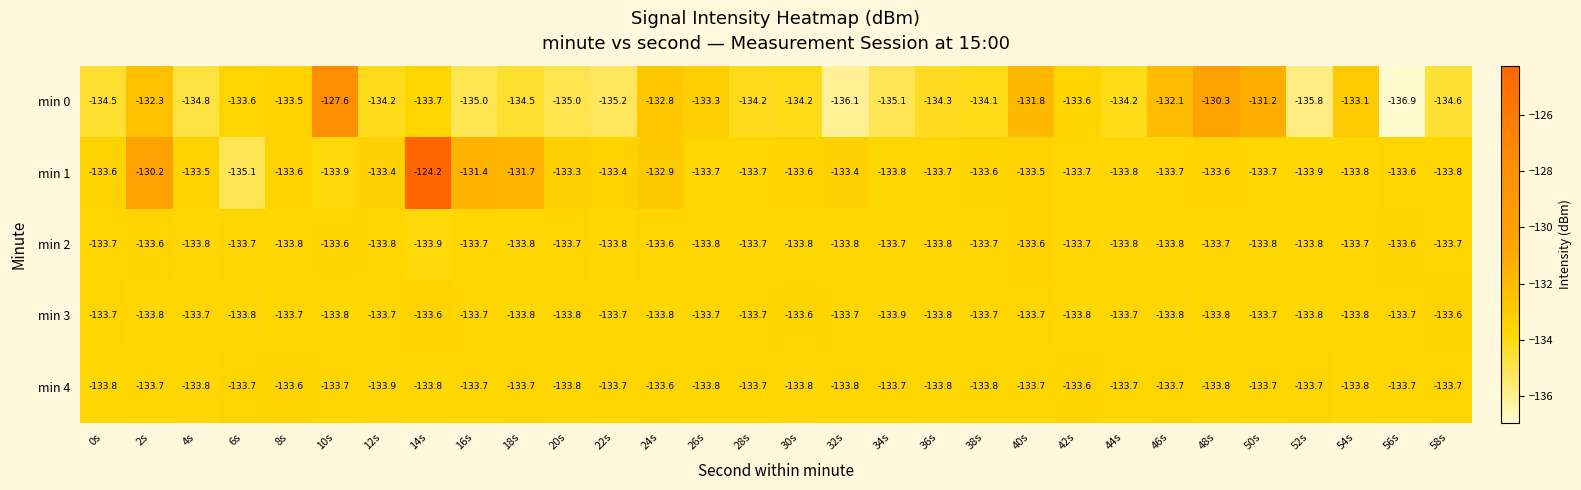

Which category has the highest value across all series?

14s